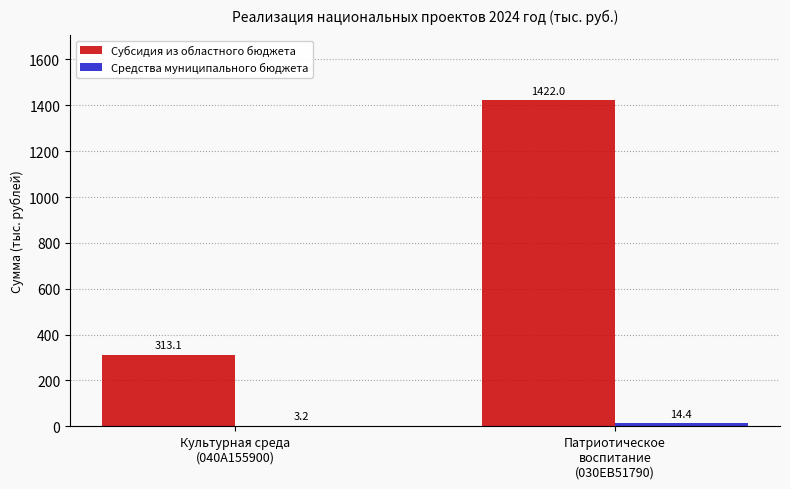

What is the highest value of the Субсидия из областного бюджета series?

1422.0